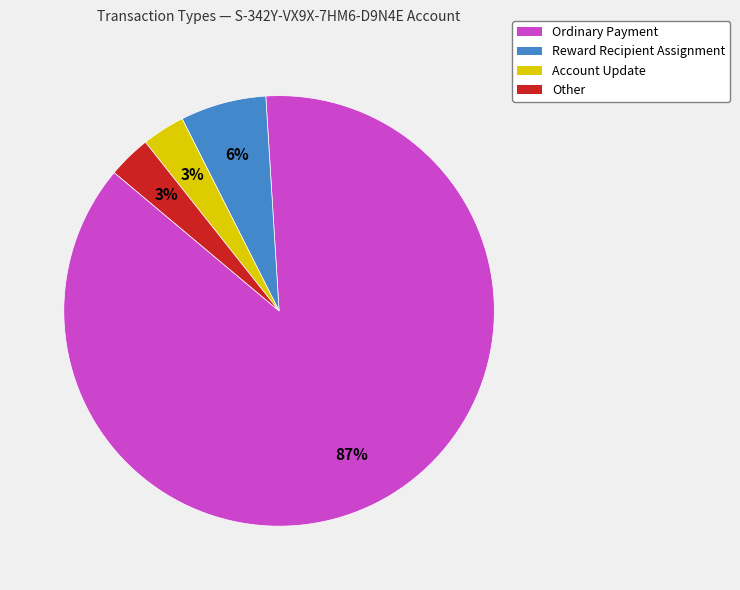

Which slice is the largest?

Ordinary Payment